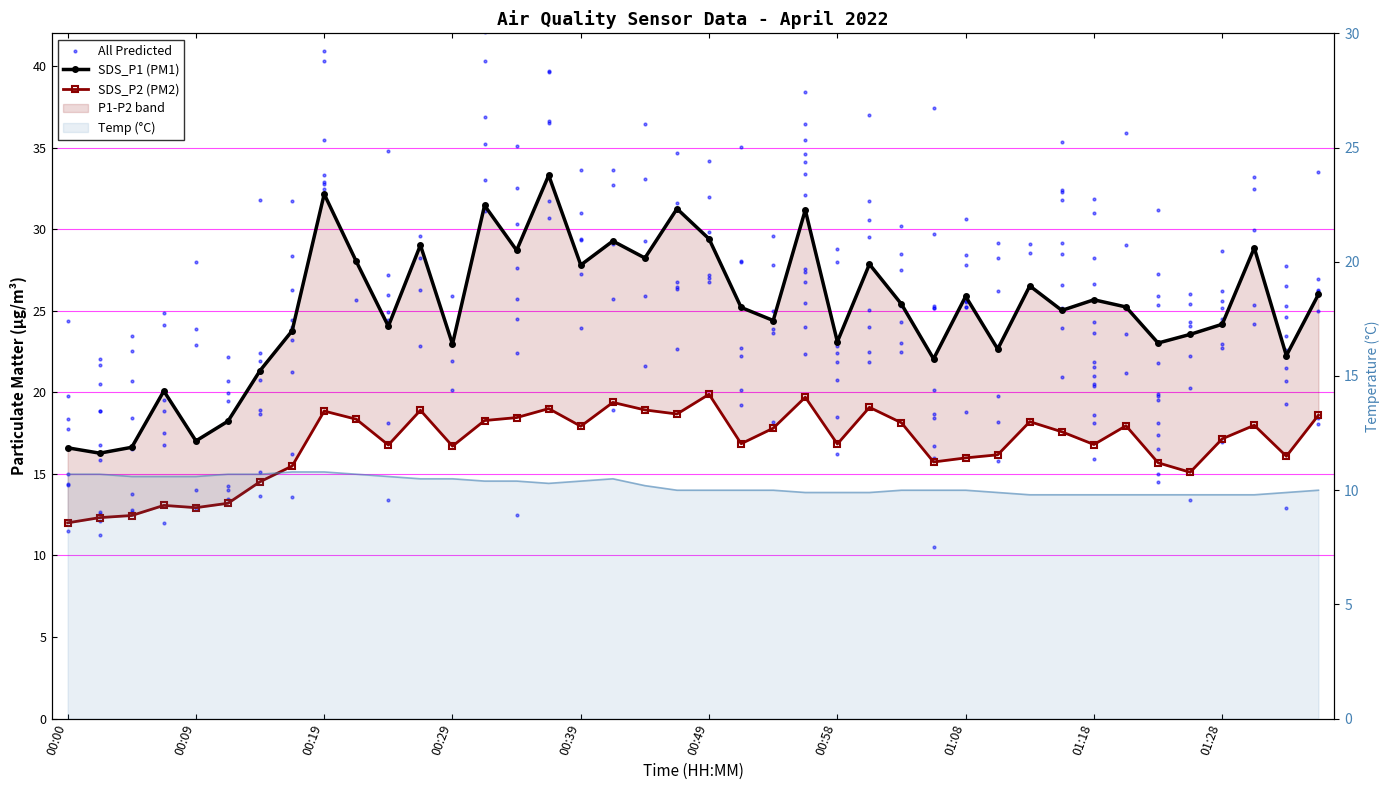

At how many categories does at least one series exceed 23?

29